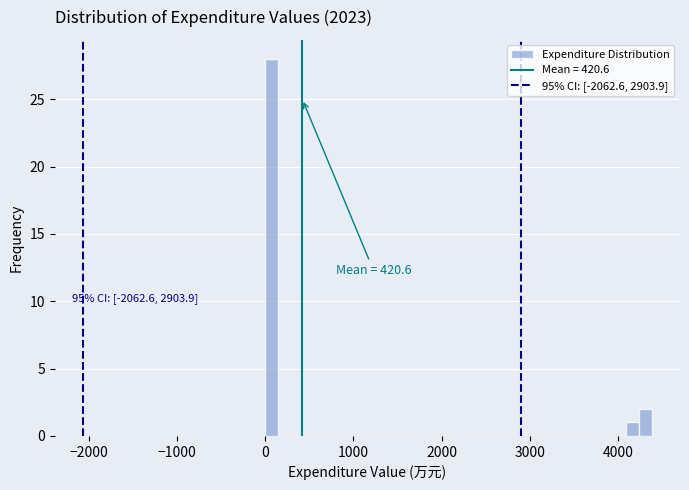

Read against the x-axis, roughly where is the centre of the tallest bar?

100